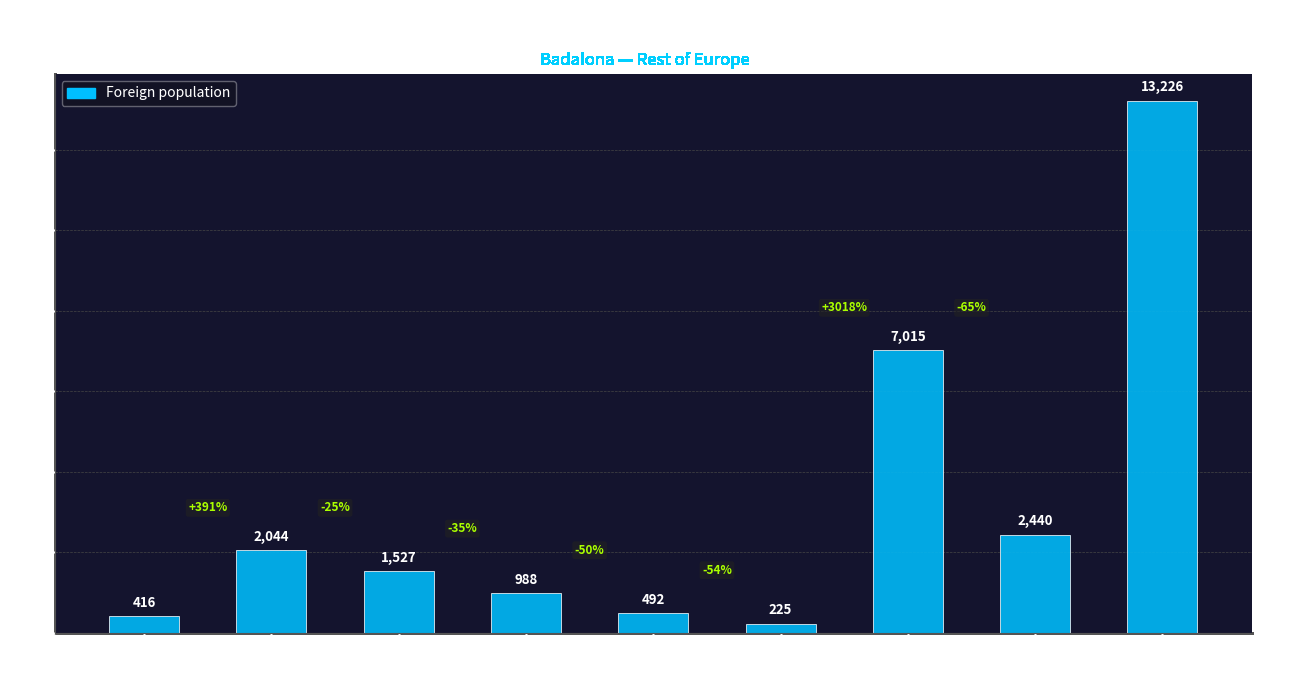

The value at District VII is 10151. True or false?

False